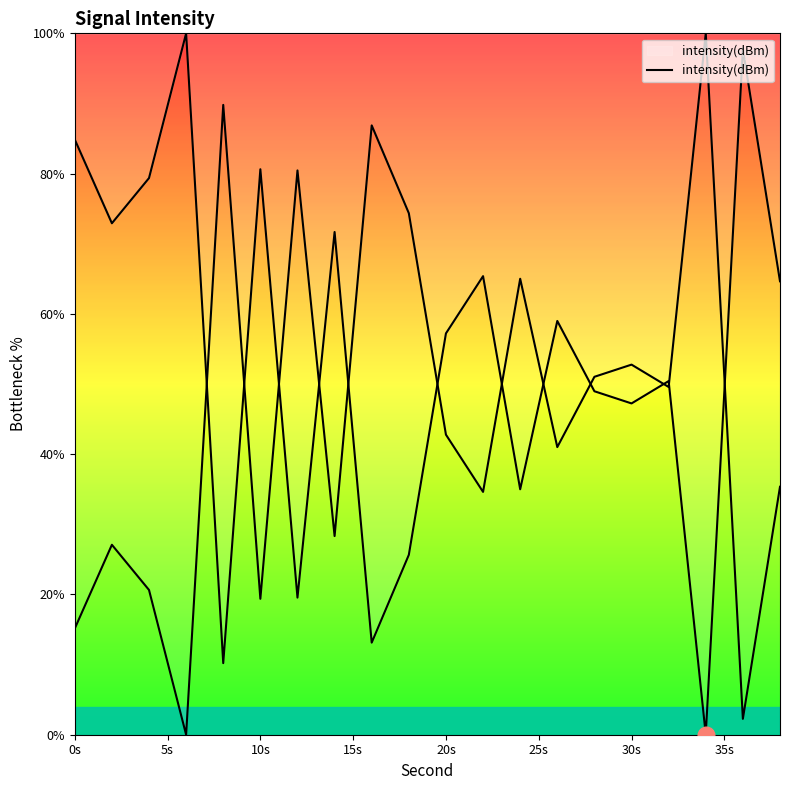

What is the sum of all values?

1083.6